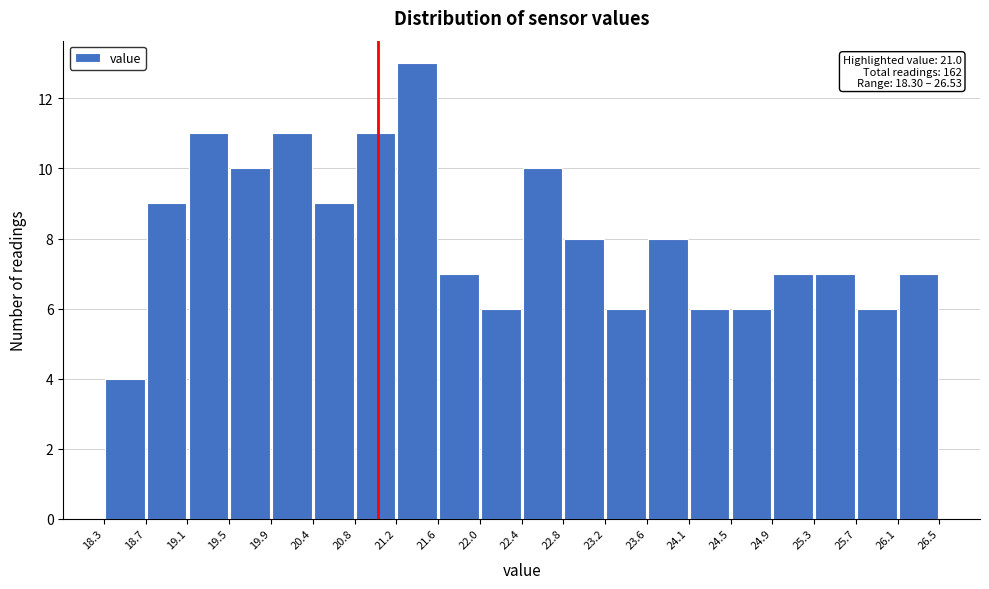

Which range on the x-axis has the tallest bar?

21.2 to 21.6